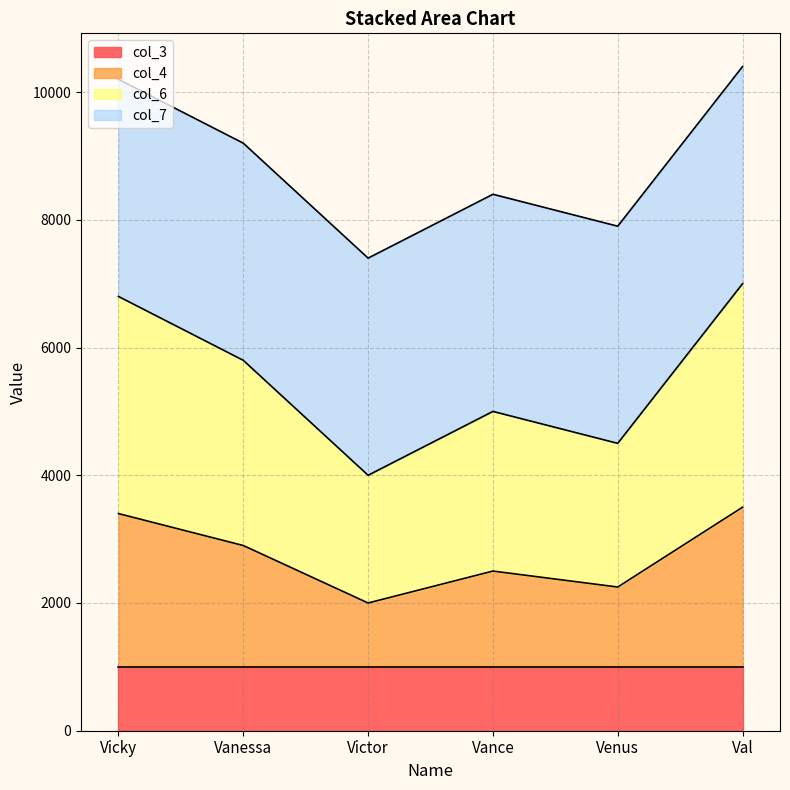

True or false: col_2 and col_6 cross at least once.

False